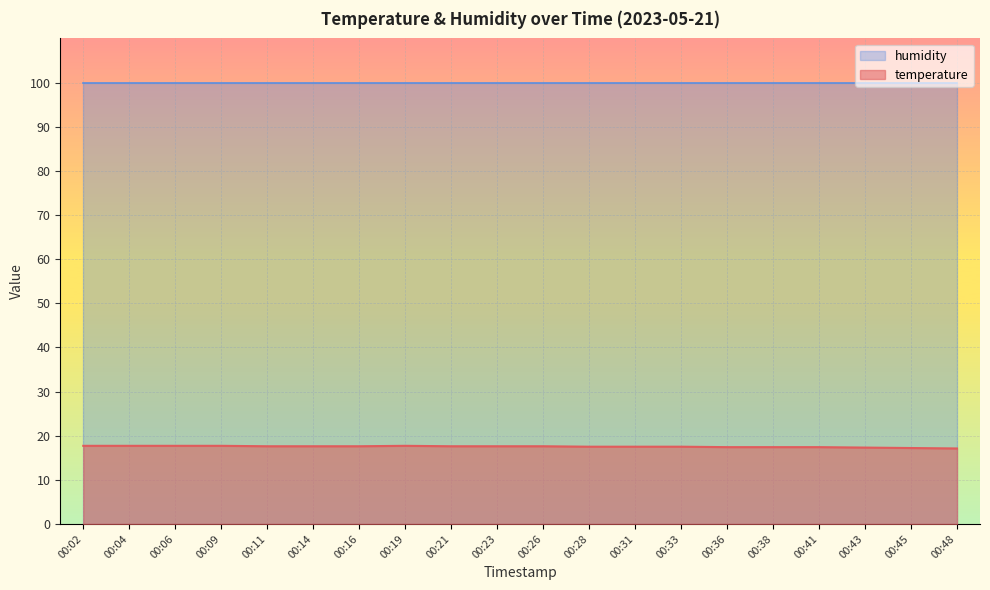

The value at 00:16 is 17.6. True or false?

True